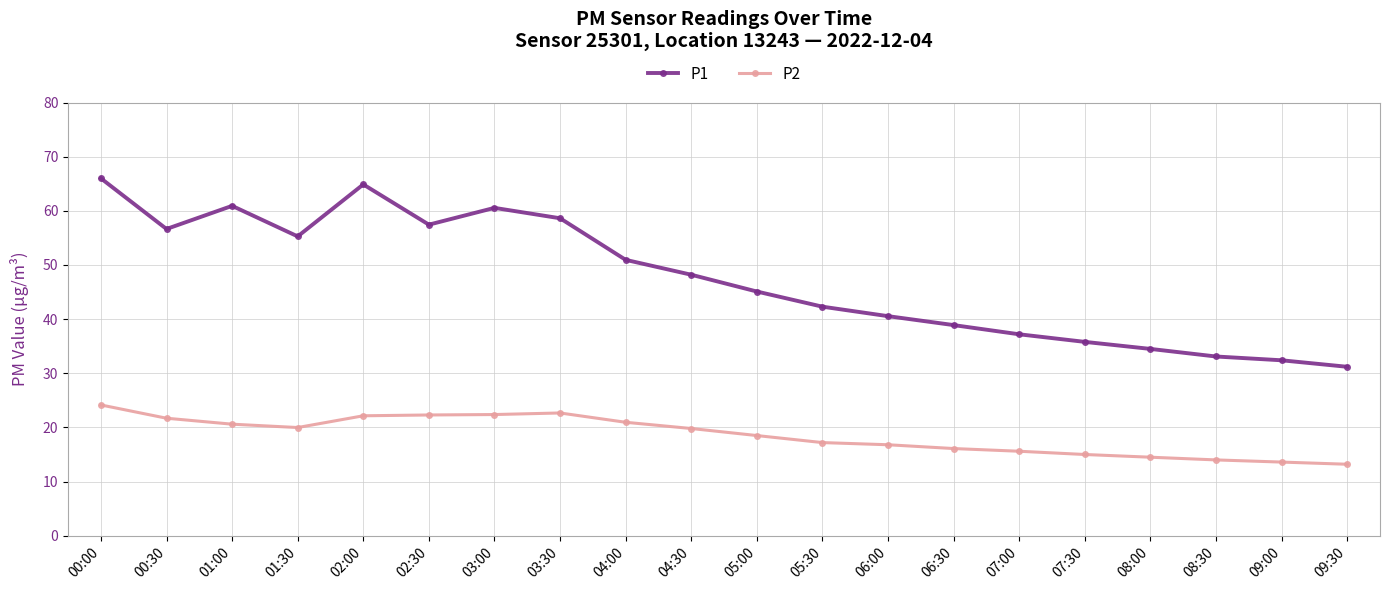

What is the average value of the P1 series?

47.5